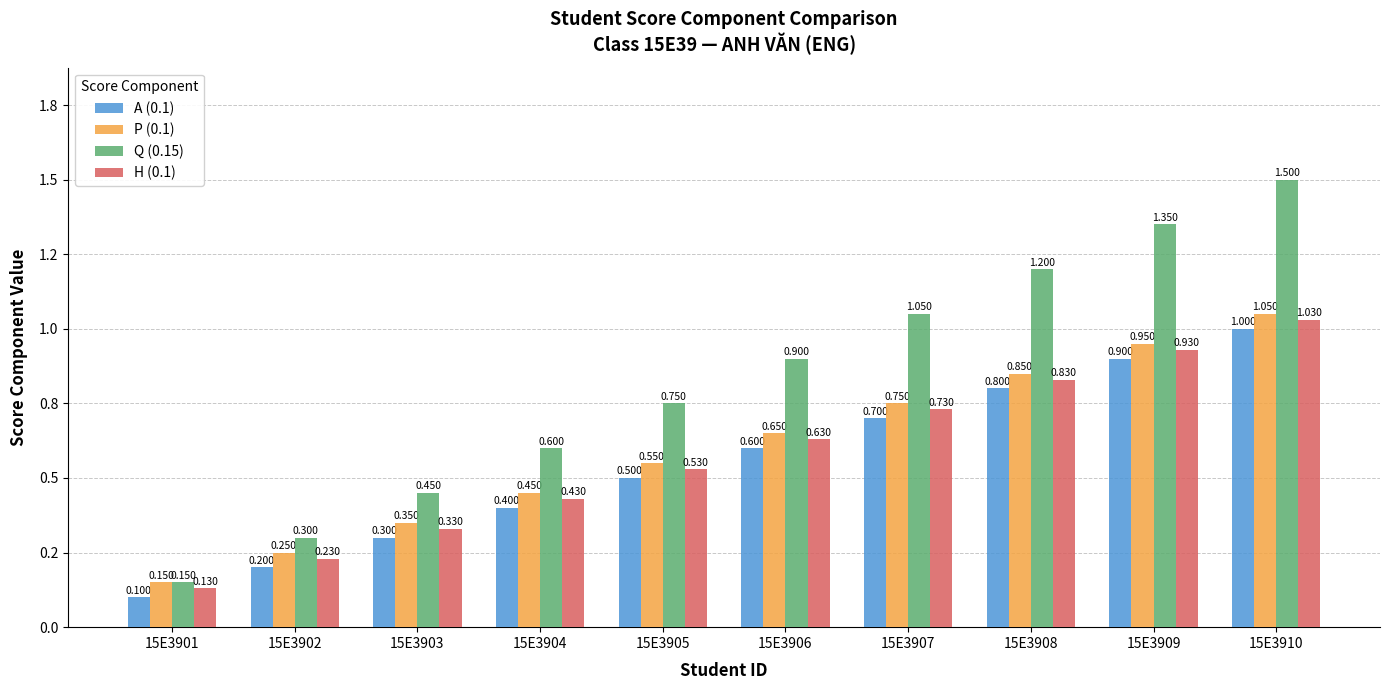

At which label is H (0.1) closest to 0?

15E3901